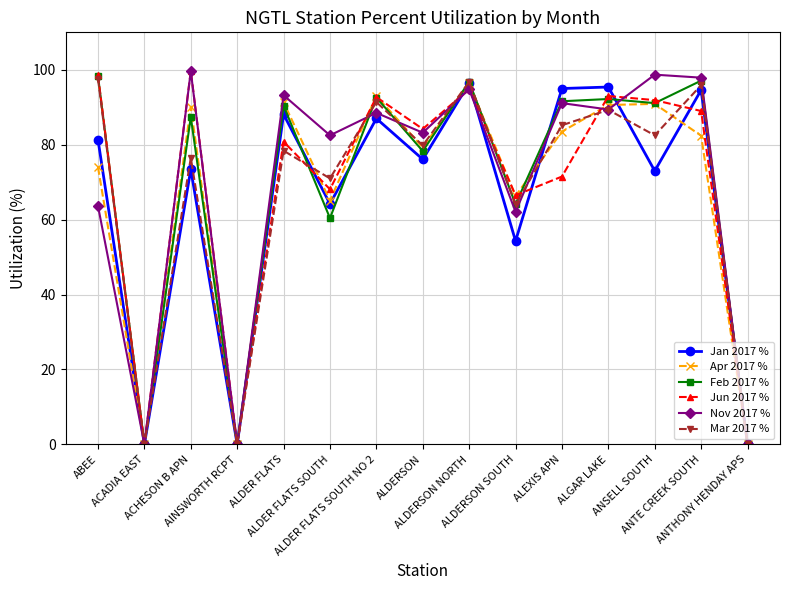

The Jan 2017 % series shows 24.1 at ALDER FLATS SOUTH. True or false?

False